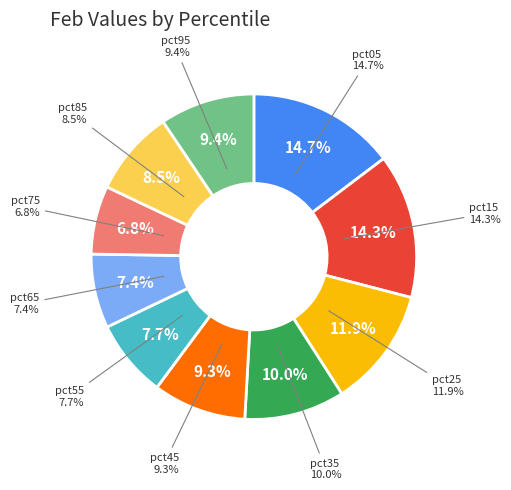

How many slices are in this pie chart?

10